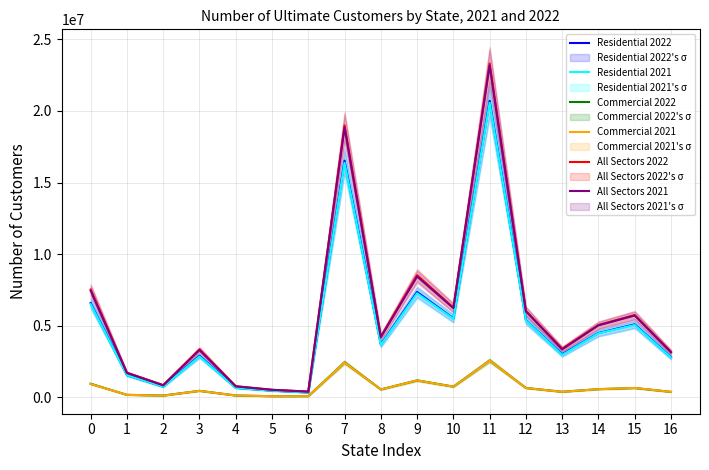

The Commercial 2022 series shows 636011 at 12. True or false?

True